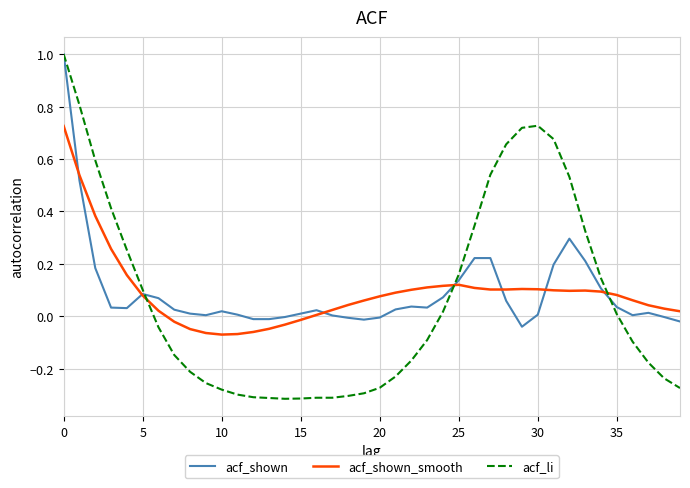

Which series has the largest range (max minus min)?

acf_li